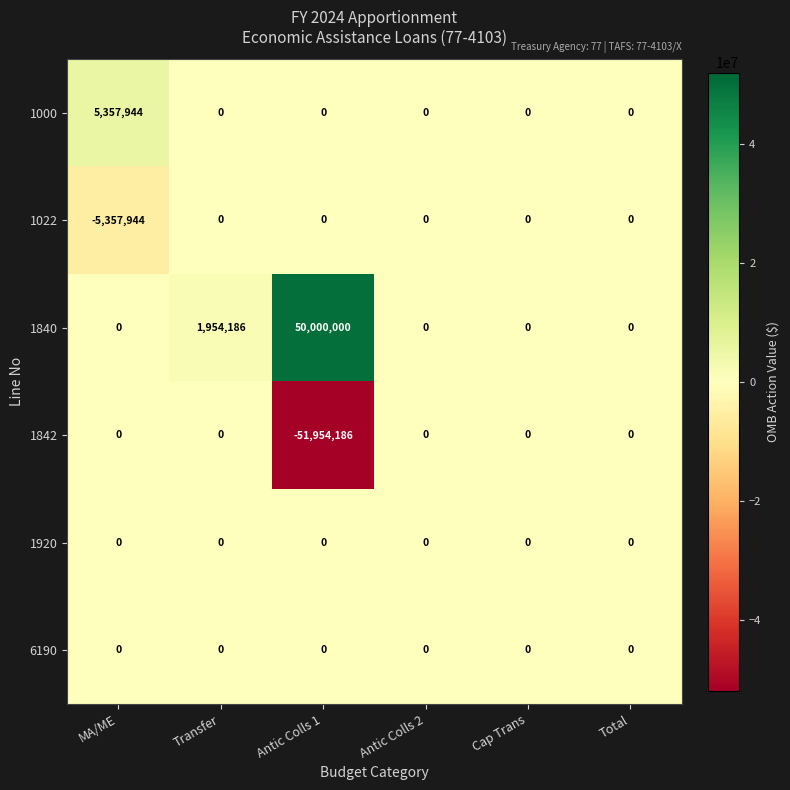

Count the number of categories in the chart.

6